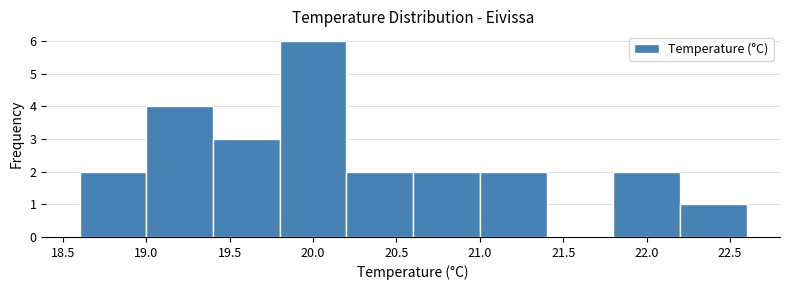

Reading left to right, transcribe this chart: for each bar, give the range it covers on the x-axis and its height. The values are not printed on the chart, so give them approximately, as read against the axis.

18.6 to 19.0: 2
19.0 to 19.4: 4
19.4 to 19.8: 3
19.8 to 20.2: 6
20.2 to 20.6: 2
20.6 to 21.0: 2
21.0 to 21.4: 2
21.4 to 21.8: 0
21.8 to 22.2: 2
22.2 to 22.6: 1